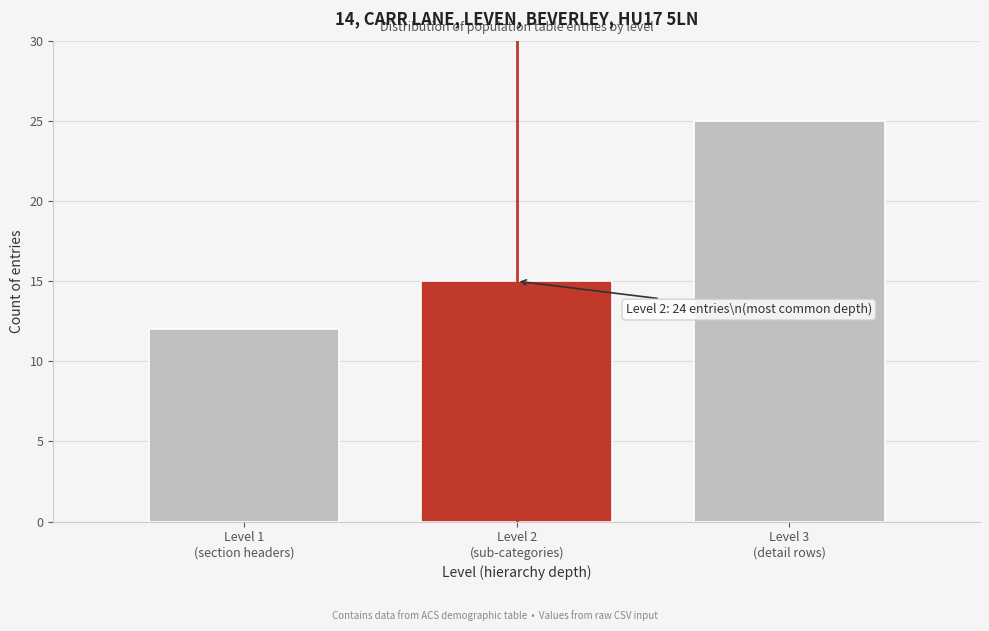

Reading left to right, what are all the values shown in this chart?

12	15	25